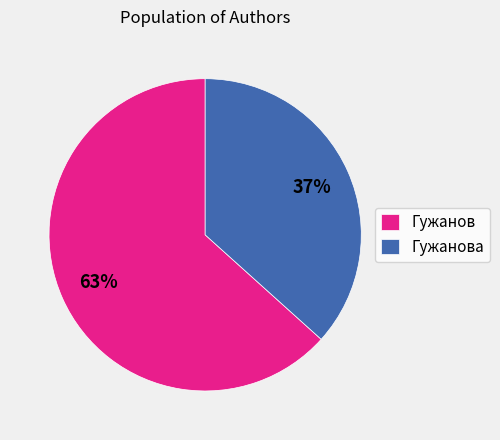

Which category has the smallest portion of the pie?

Гужанова